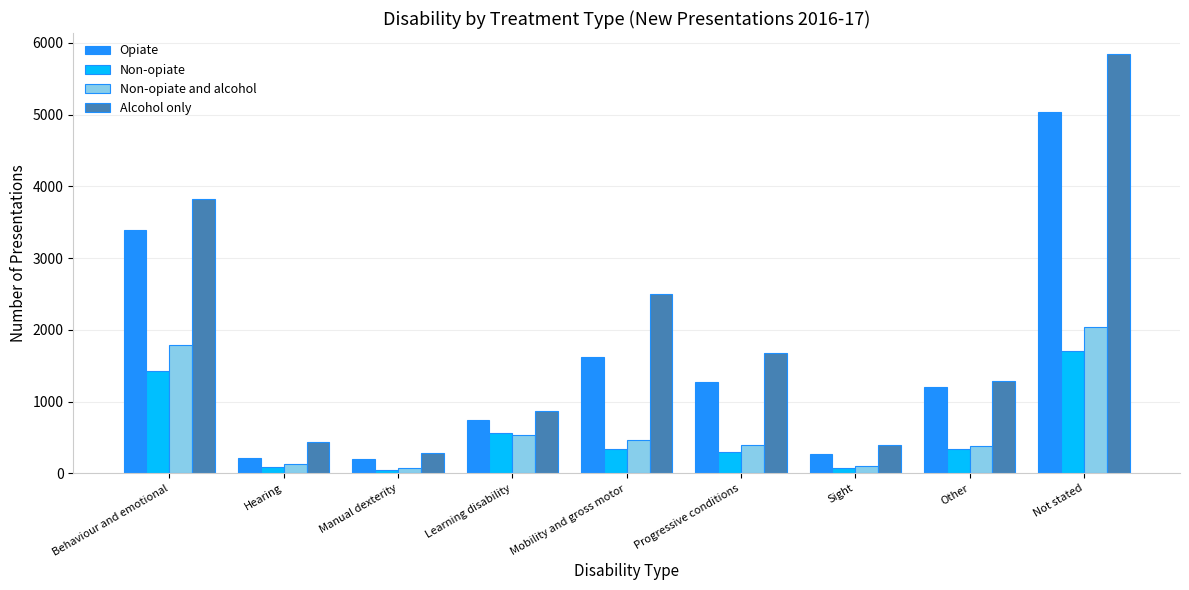

What is the greatest value displayed?

5845